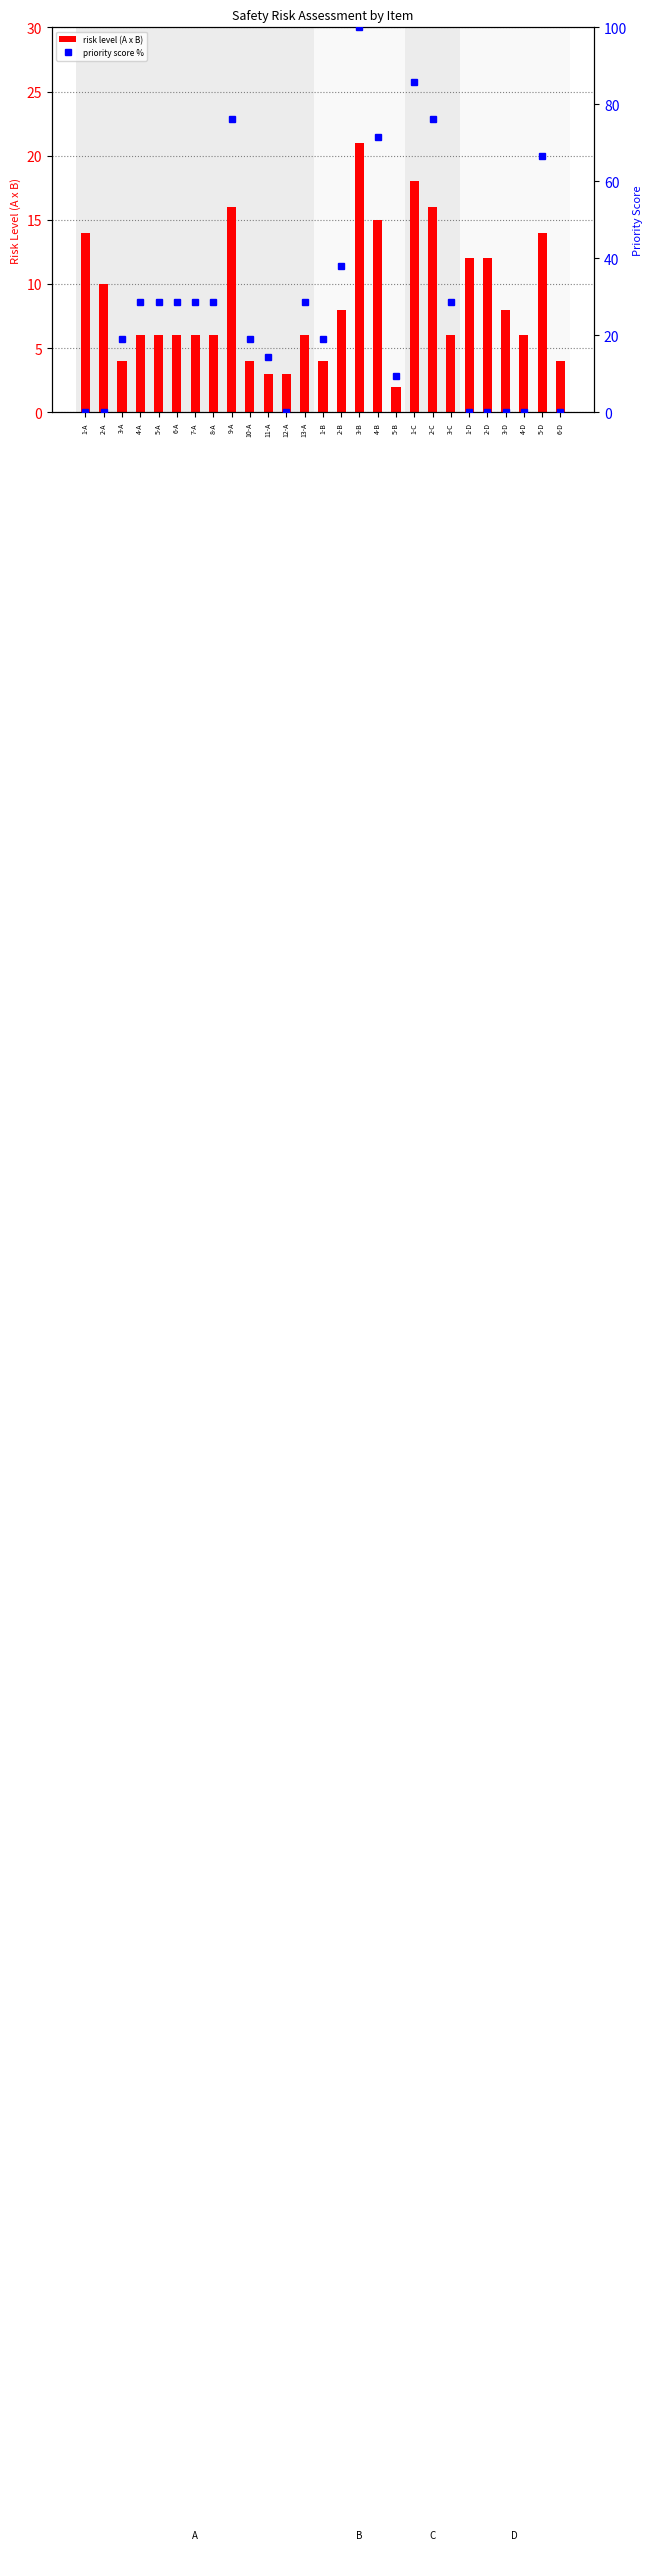

List the labels in order of risk level (A x B) value, largest first.

3-B, 1-C, 9-A, 2-C, 4-B, 1-A, 5-D, 1-D, 2-D, 2-A, 2-B, 3-D, 4-A, 5-A, 6-A, 7-A, 8-A, 13-A, 3-C, 4-D, 3-A, 10-A, 1-B, 6-D, 11-A, 12-A, 5-B